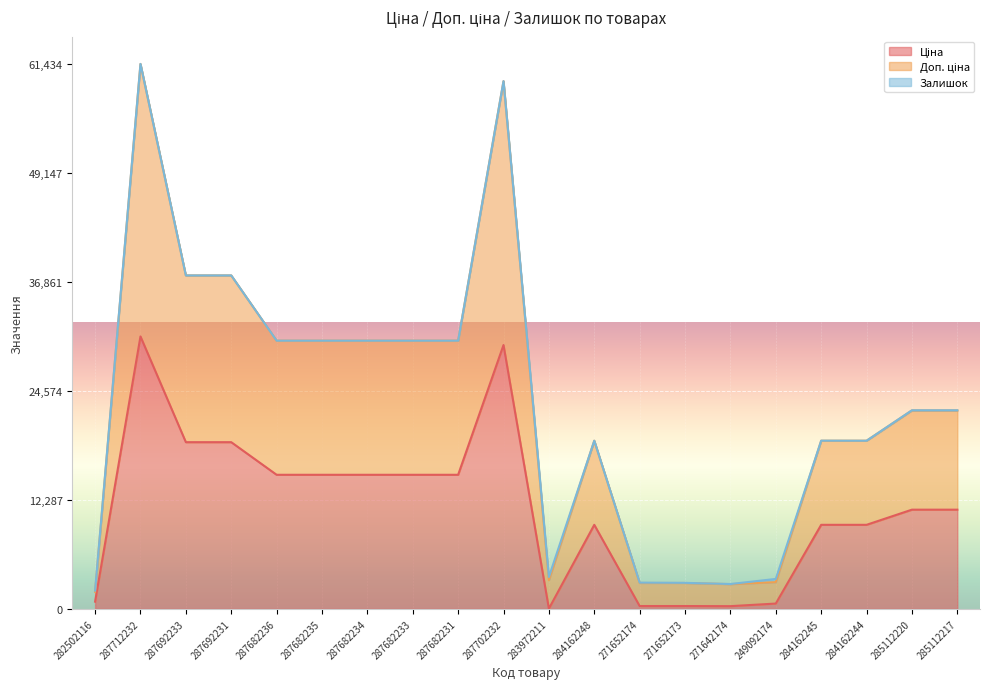

Between 284162244 and 287682236, which is larger?

287682236